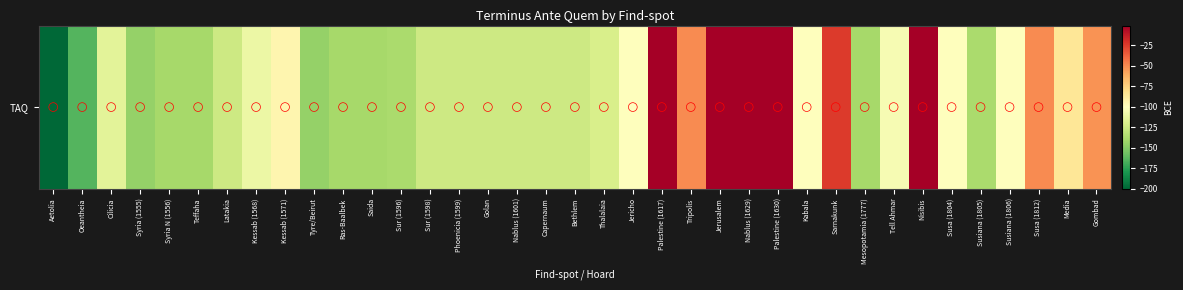

Which series has the largest range (max minus min)?

TAQ